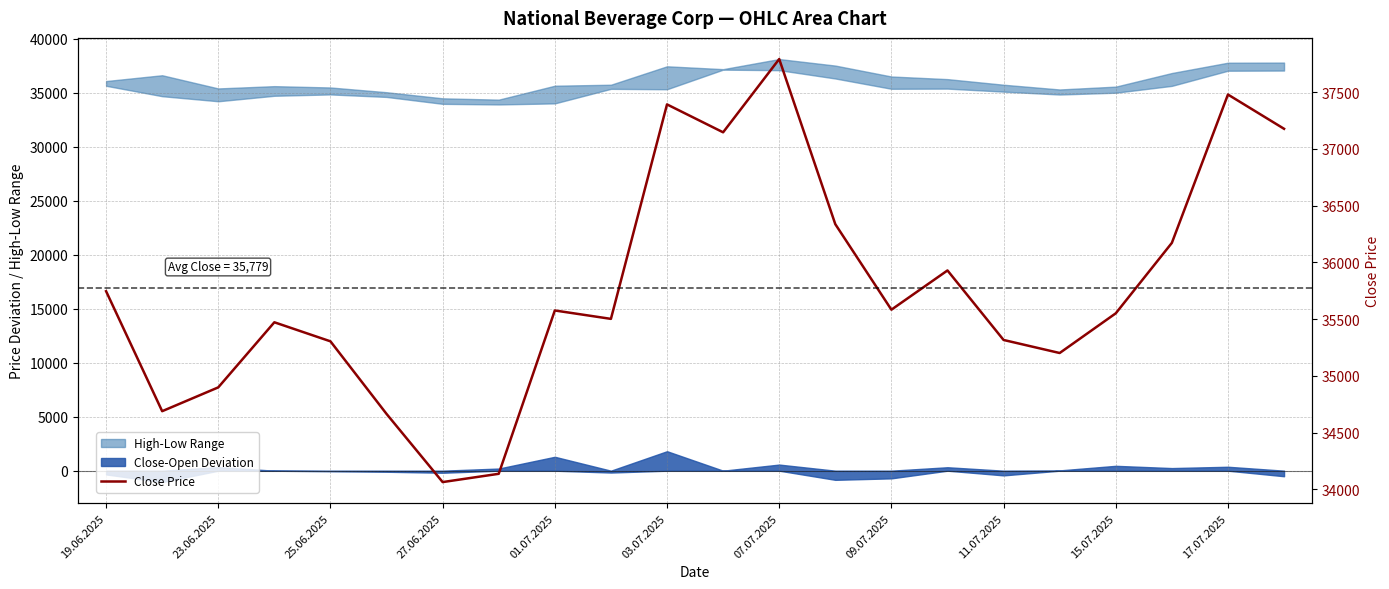

The chart shows a value of 37147 at 11. True or false?

True